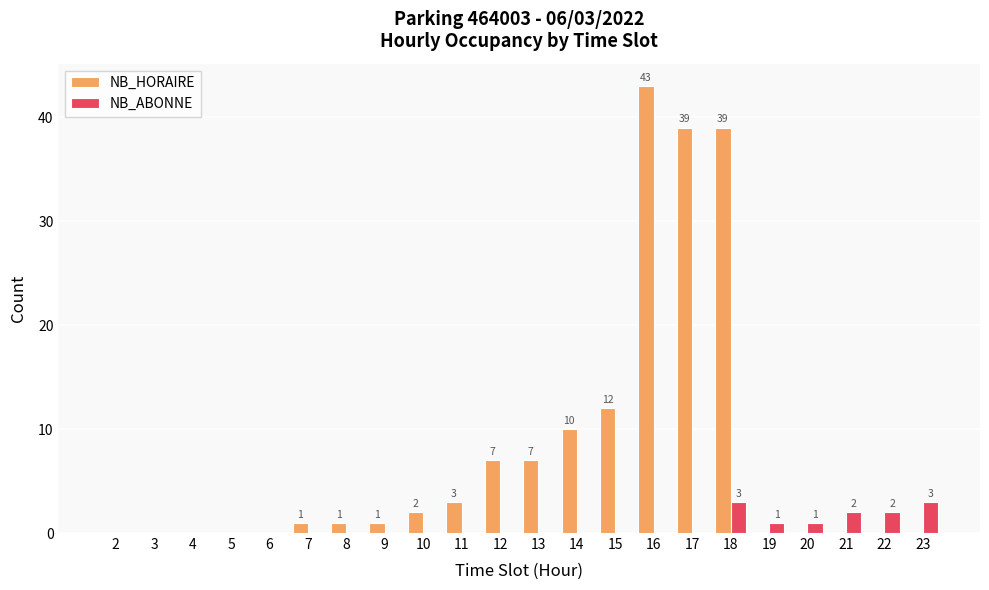

What is the highest value of the NB_ABONNE series?

3